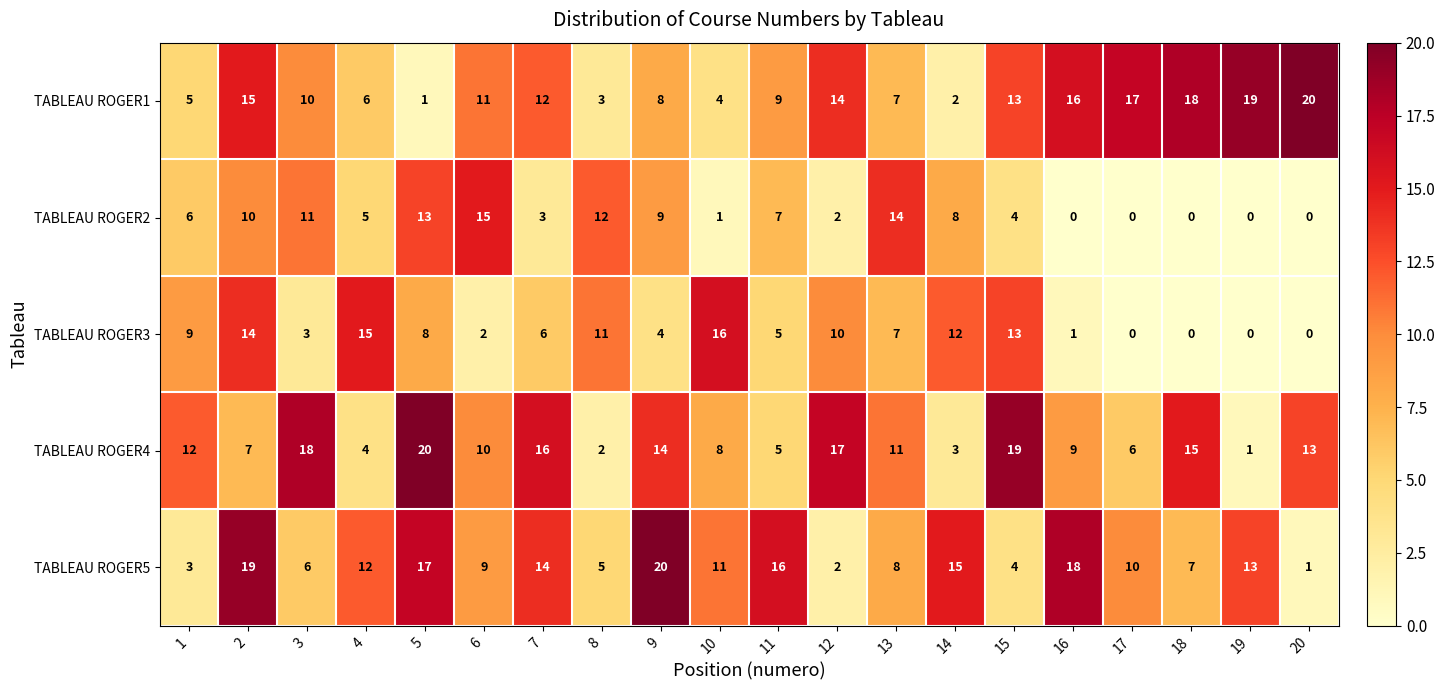

What is the difference between the maximum and minimum values in the TABLEAU ROGER1 series?

19